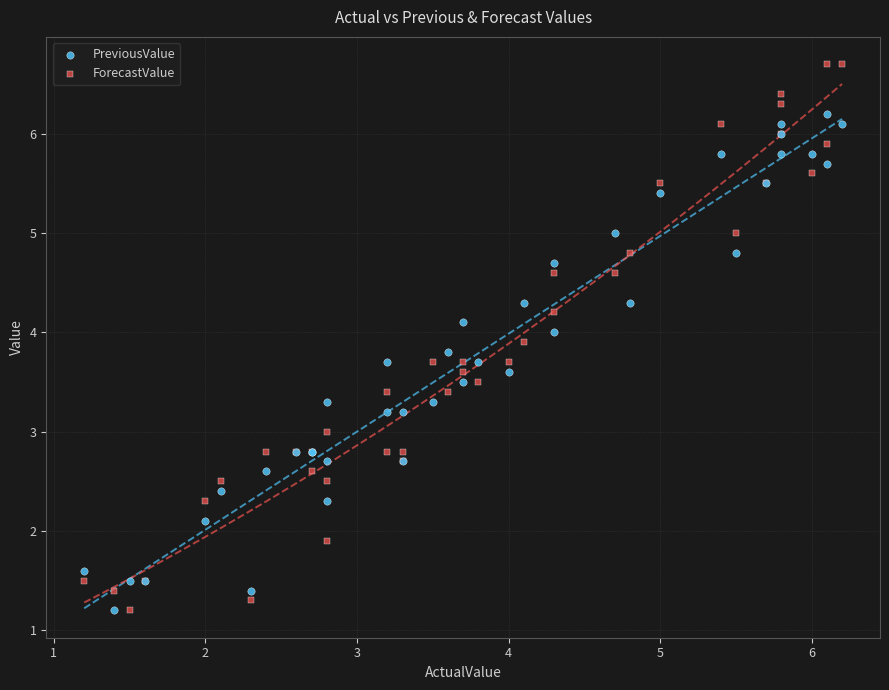

Which series has the largest Y range (max minus min)?

ForecastValue